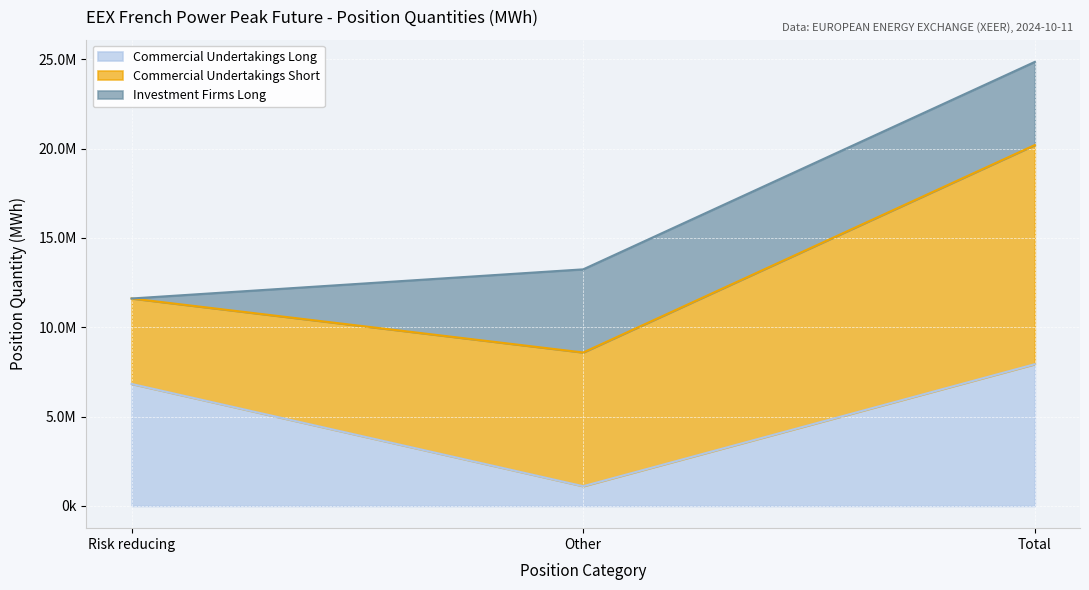

What value does the Commercial Undertakings Short series have at Other?

7483848